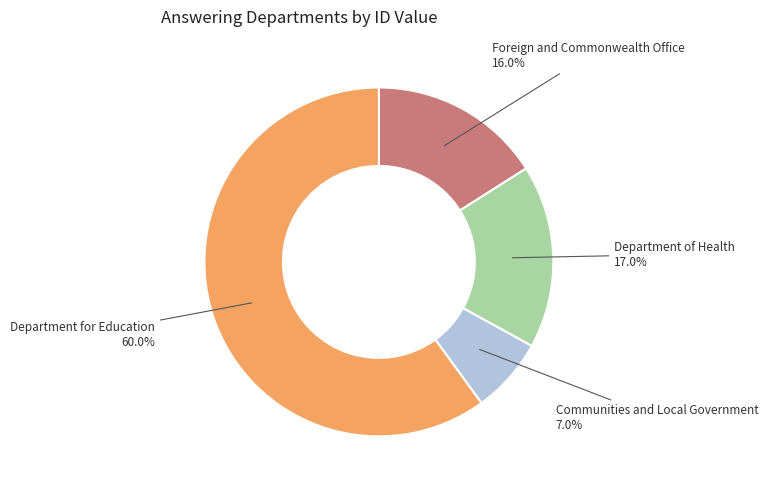

To the nearest percent, what is the average slice percentage?

25%